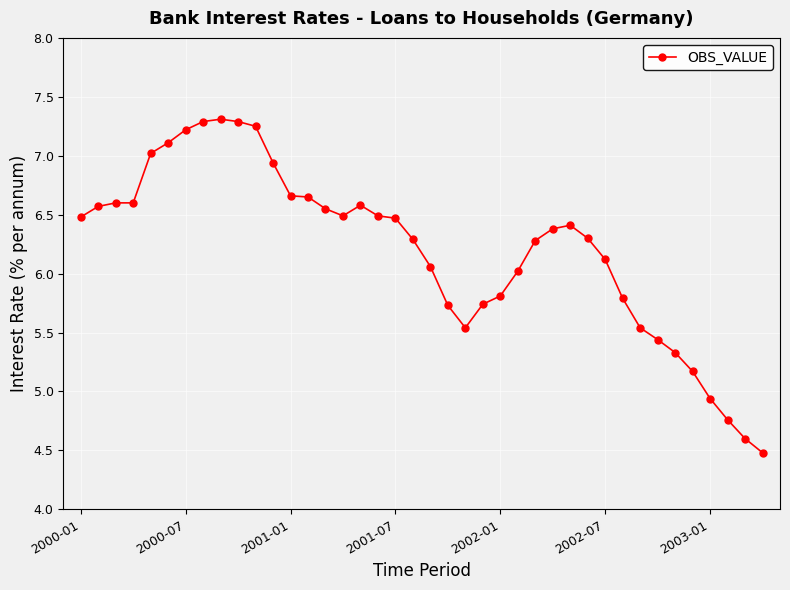

True or false: the data has more than 2 interior local peaks.

True